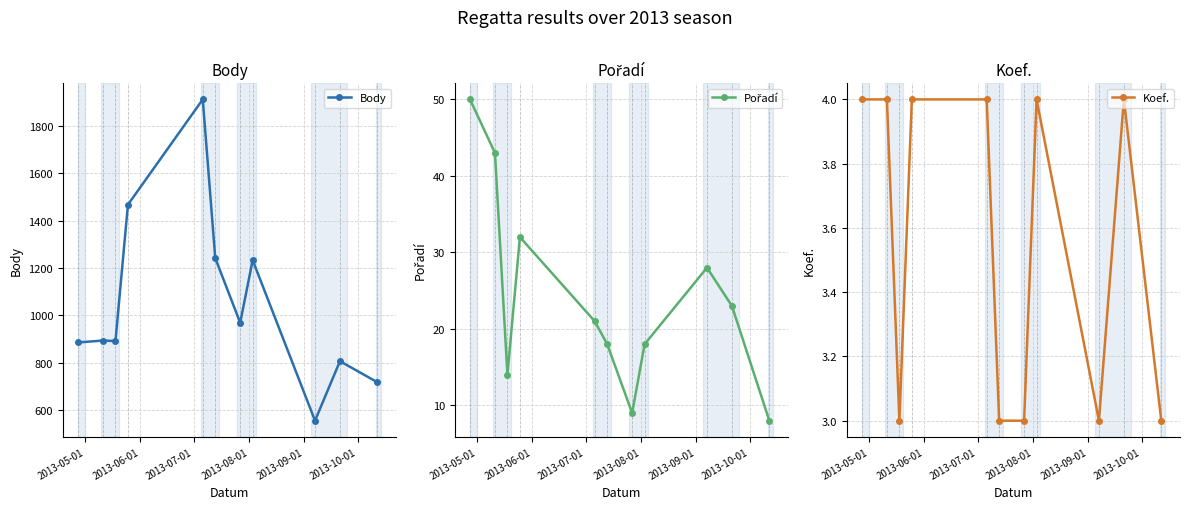

Which series has the largest range (max minus min)?

Body